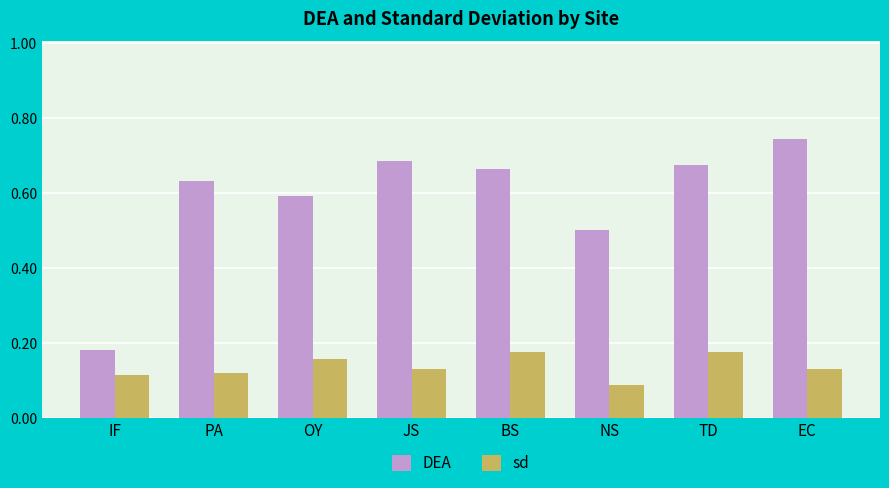

At which label does DEA reach its minimum?

IF